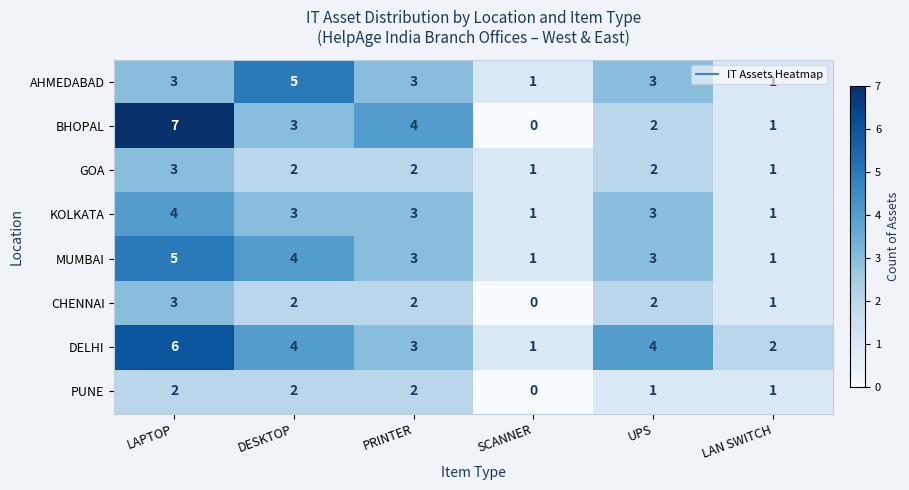

What is the greatest value displayed?

7